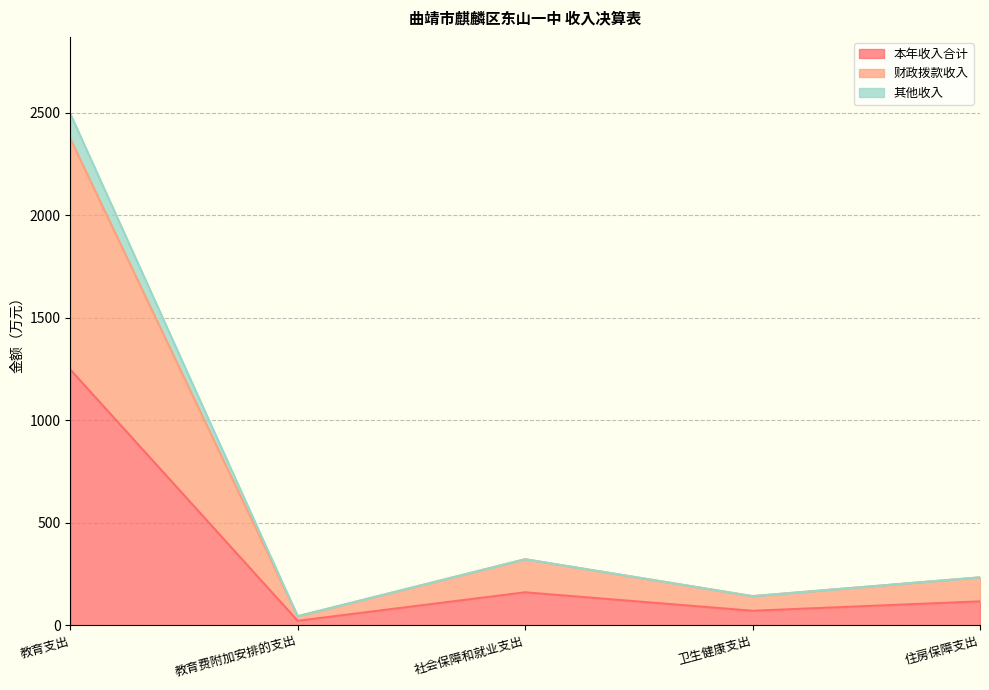

At which category is the sum across all series the highest?

教育支出